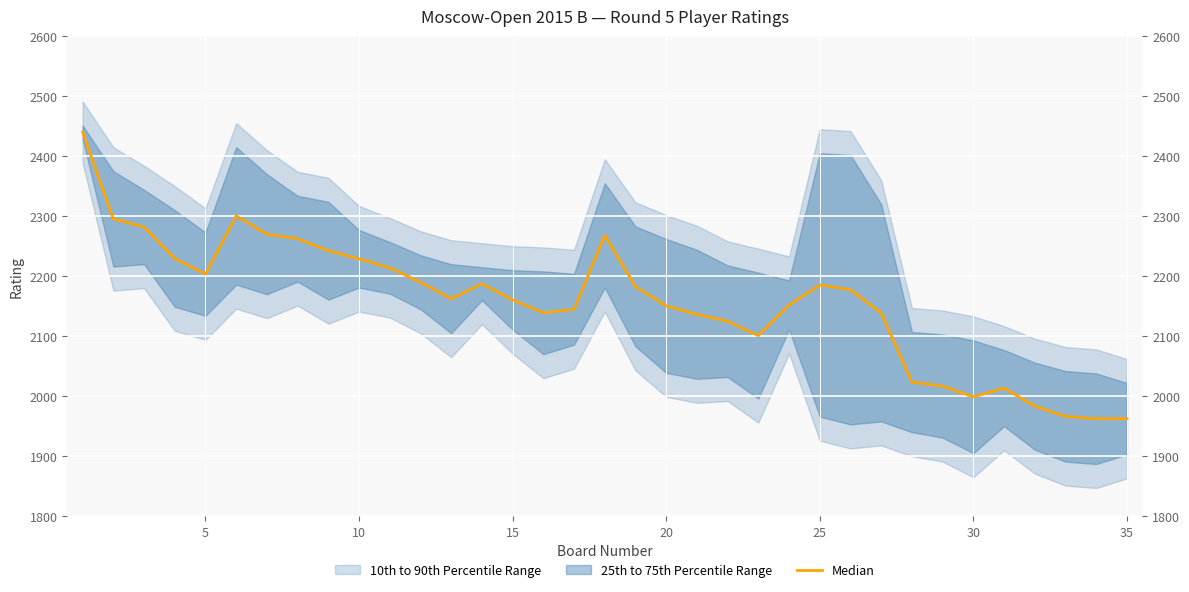

How many lines are shown in the chart?

1